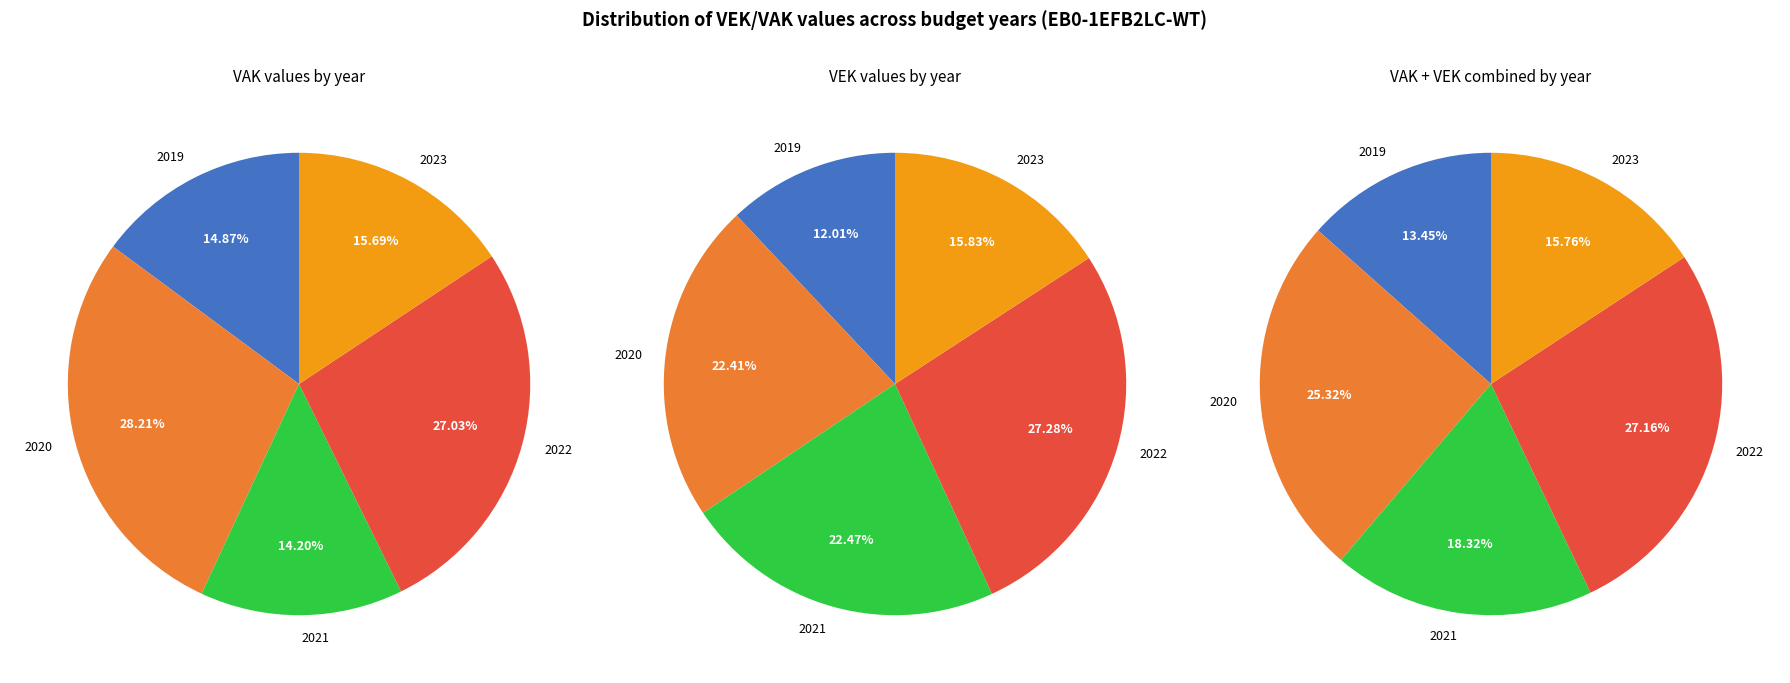

Which series changed the most between 2022 Opmaak goedgekeurd and 2021 Opmaak ontwerp?

VAK